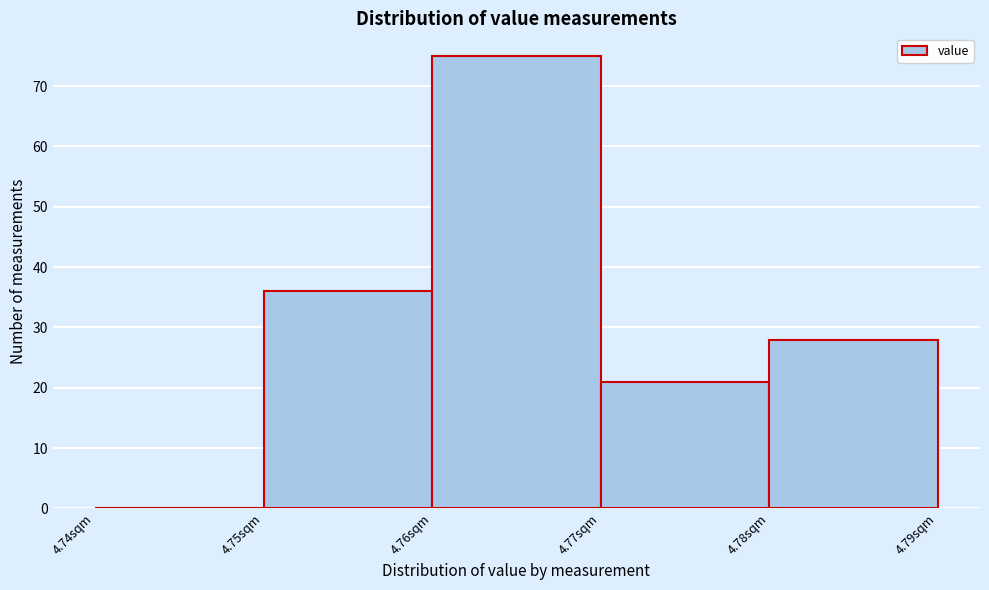

Which range on the x-axis has the tallest bar?

4.76 to 4.77